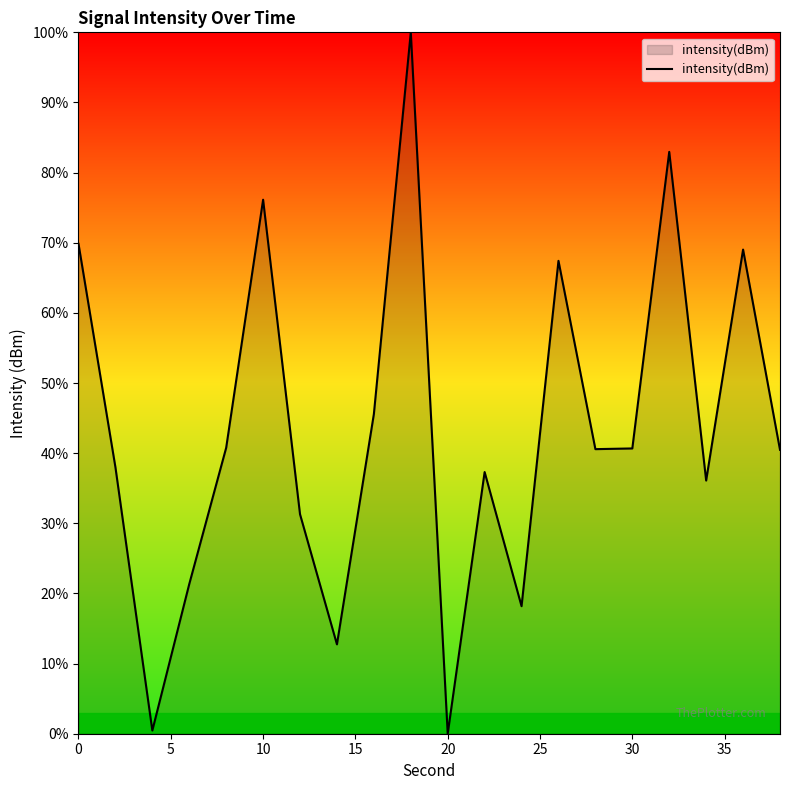

What is the difference between the maximum and minimum values?

100.0